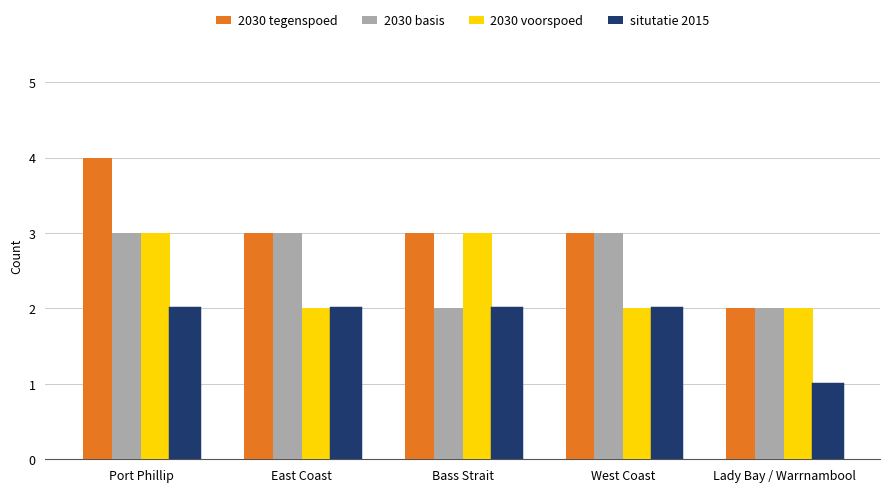

Reading left to right, what are all the values shown in this chart?

2030 tegenspoed: Port Phillip=4	East Coast=3	Bass Strait=3	West Coast=3	Lady Bay / Warrnambool=2
2030 basis: Port Phillip=3	East Coast=3	Bass Strait=2	West Coast=3	Lady Bay / Warrnambool=2
2030 voorspoed: Port Phillip=3	East Coast=2	Bass Strait=3	West Coast=2	Lady Bay / Warrnambool=2
situtatie 2015: Port Phillip=2	East Coast=2	Bass Strait=2	West Coast=2	Lady Bay / Warrnambool=1